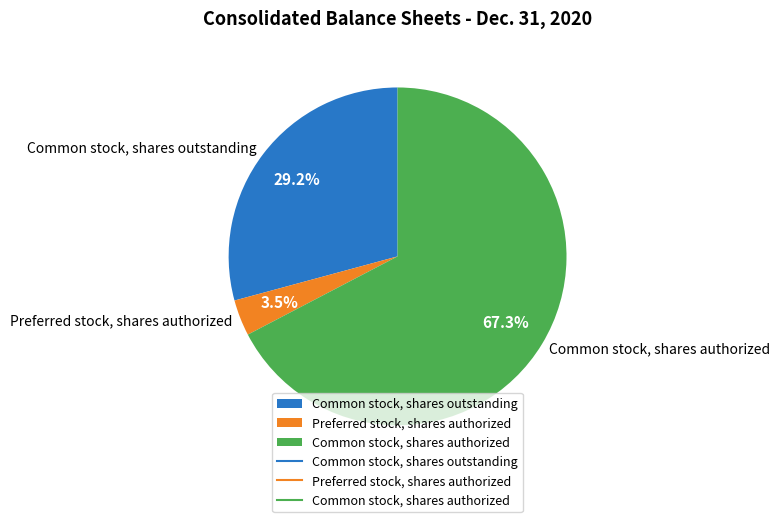

What percentage is NOT represented by Preferred stock, shares authorized?

96.5%